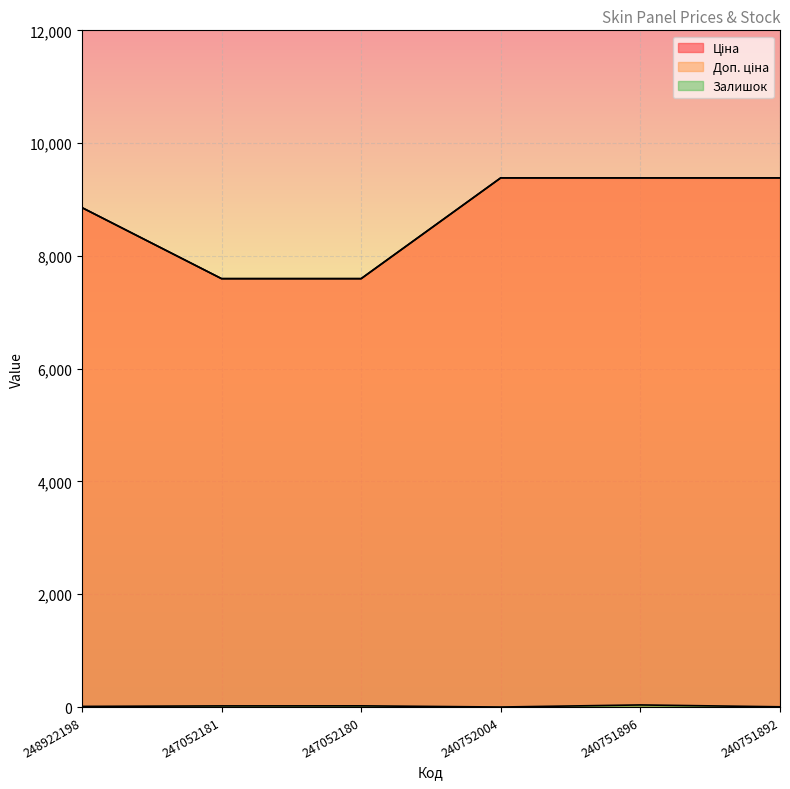

What is the value of the Ціна point at the 3rd from the left?

7596.5